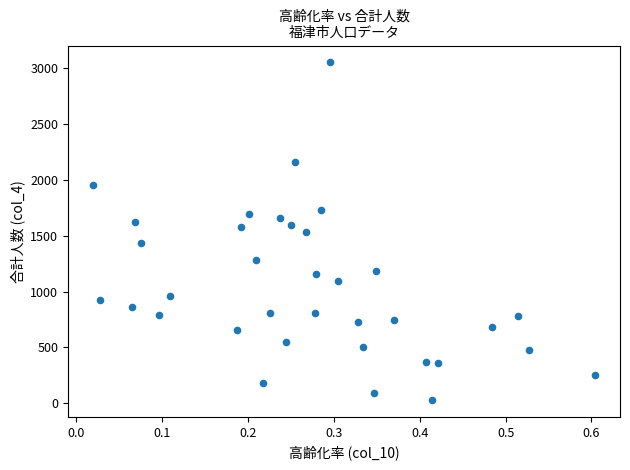

What is the range of Y values (max minus min)?

3022